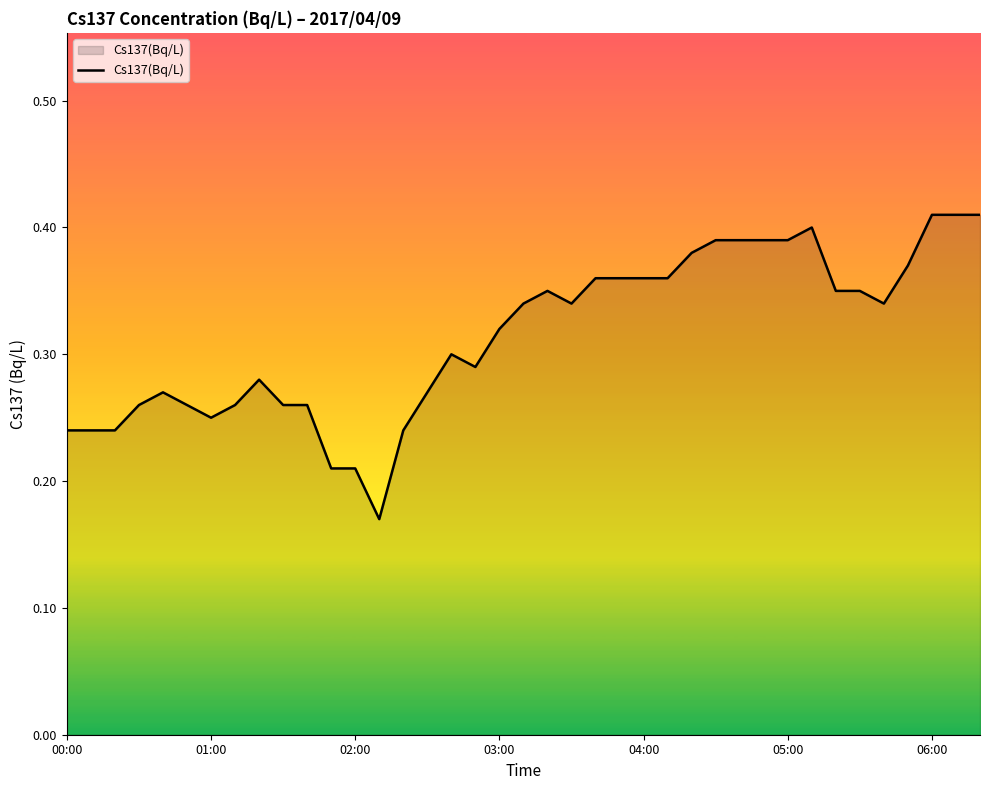

What is the change in value from 02:00 to 06:00?

+0.2